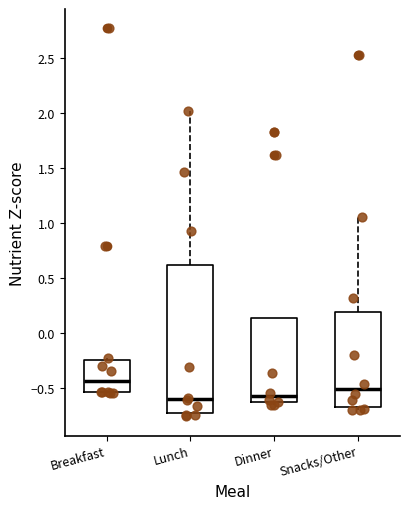

Reading left to right, read every box against the y-axis: the position of its median line, the range the box covers, and the ends of its whiskers. The values are not printed on the chart, so give them approximately, as read against the axis.

Breakfast: median -0.45, box -0.55 to -0.25, whiskers -0.55 to -0.25 (just above the box's upper edge)
Lunch: median -0.60, box -0.70 to 0.60, whiskers -0.75 to 2.00
Dinner: median -0.60, box -0.65 to 0.15, whiskers -0.65 (just below the box's lower edge) to 0.15
Snacks/Other: median -0.50, box -0.65 to 0.20, whiskers -0.70 to 1.05